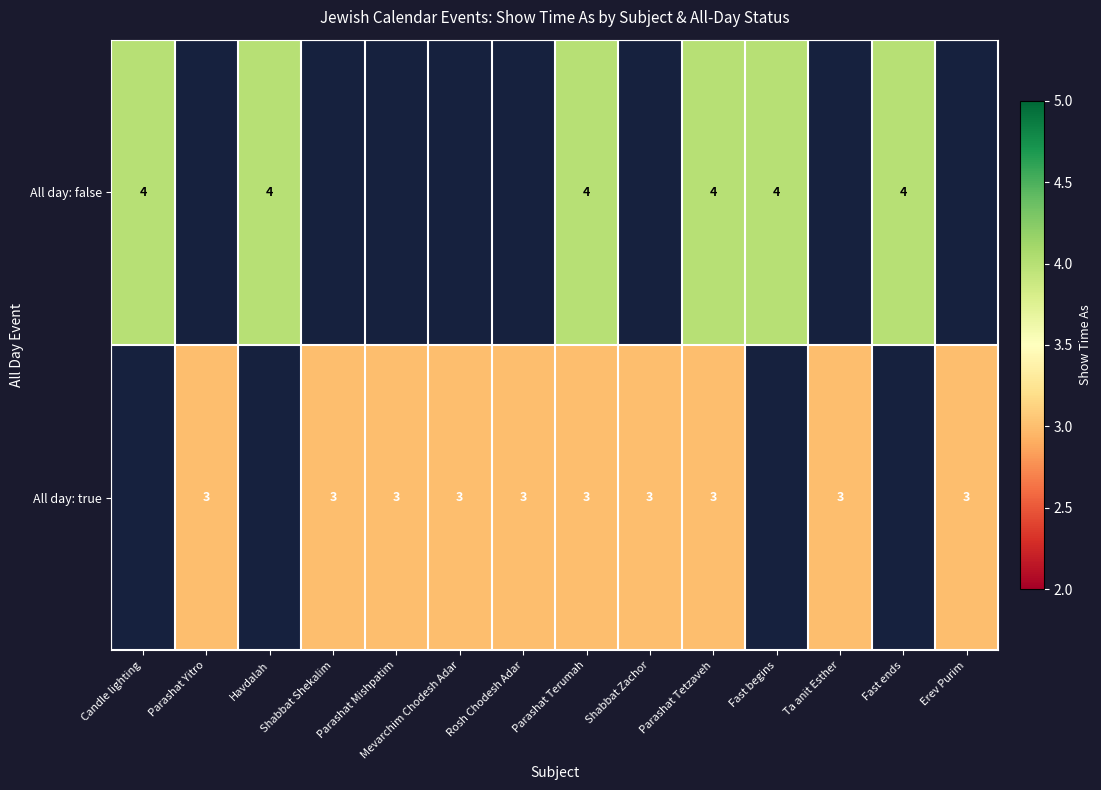

At how many categories does at least one series exceed 3?

6